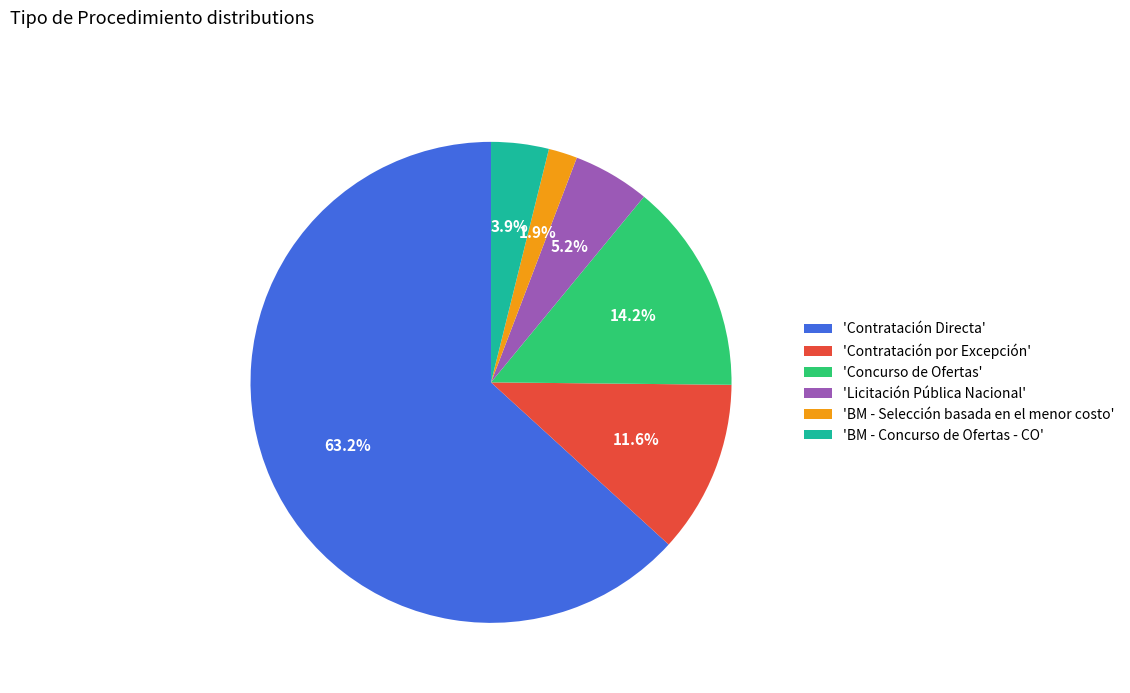

Is there a majority slice in this chart?

Yes